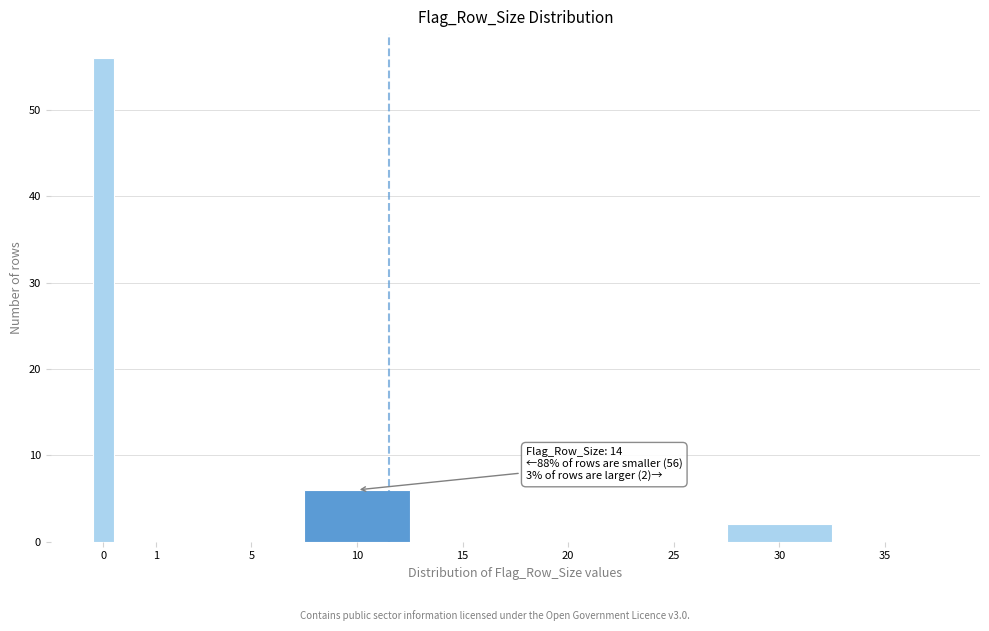

Reading left to right, extract all data points from this chart.

0=56	1=0	5=0	10=6	15=0	20=0	25=0	30=2	35=0